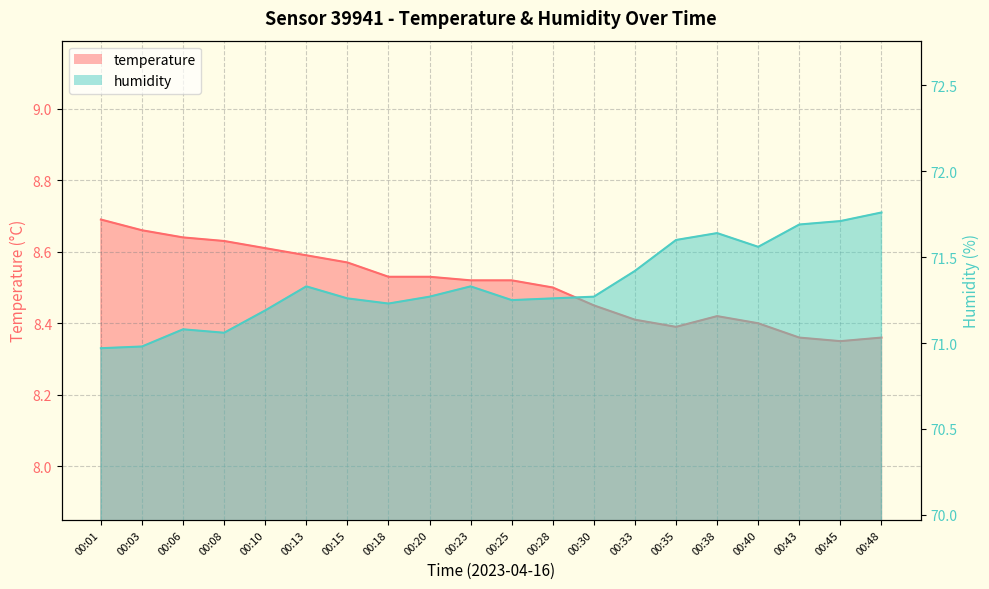

Reading left to right, extract all data points from this chart.

temperature: 8.7	8.7	8.6	8.6	8.6	8.6	8.6	8.5	8.5	8.5	8.5	8.5	8.4	8.4	8.4	8.4	8.4	8.4	8.3	8.4
humidity: 71.0	71.0	71.1	71.1	71.2	71.3	71.3	71.2	71.3	71.3	71.2	71.3	71.3	71.4	71.6	71.6	71.6	71.7	71.7	71.8